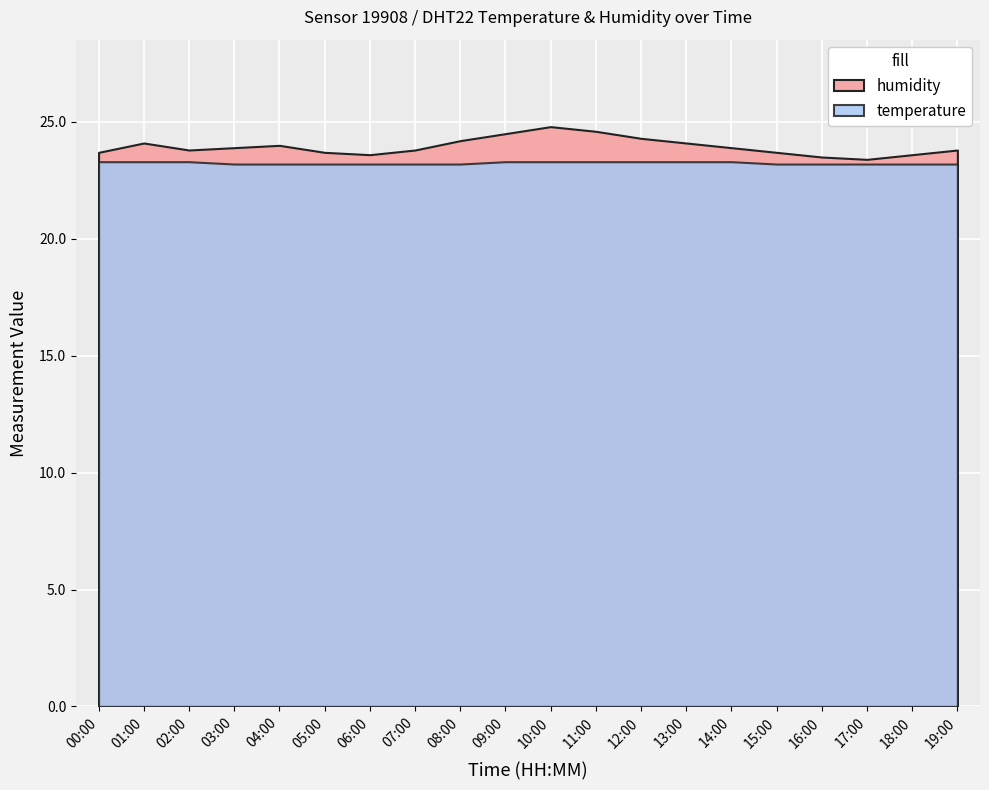

How many series are shown in this chart?

2